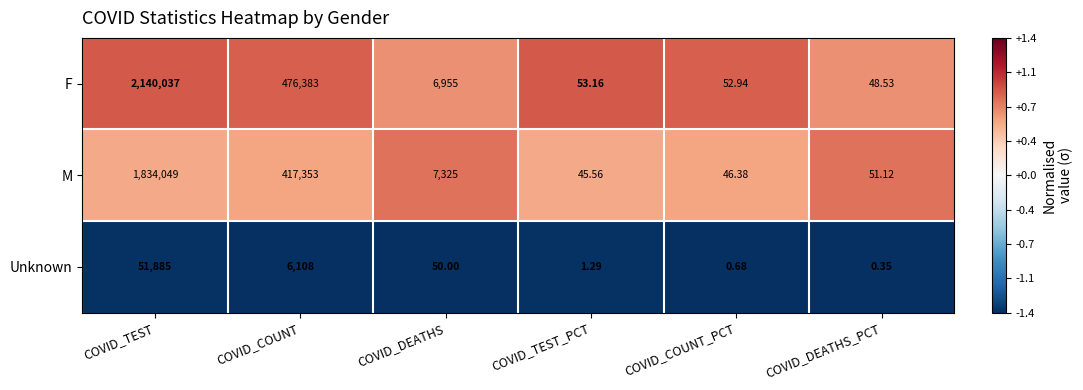

At which category is the sum across all series the highest?

COVID_TEST